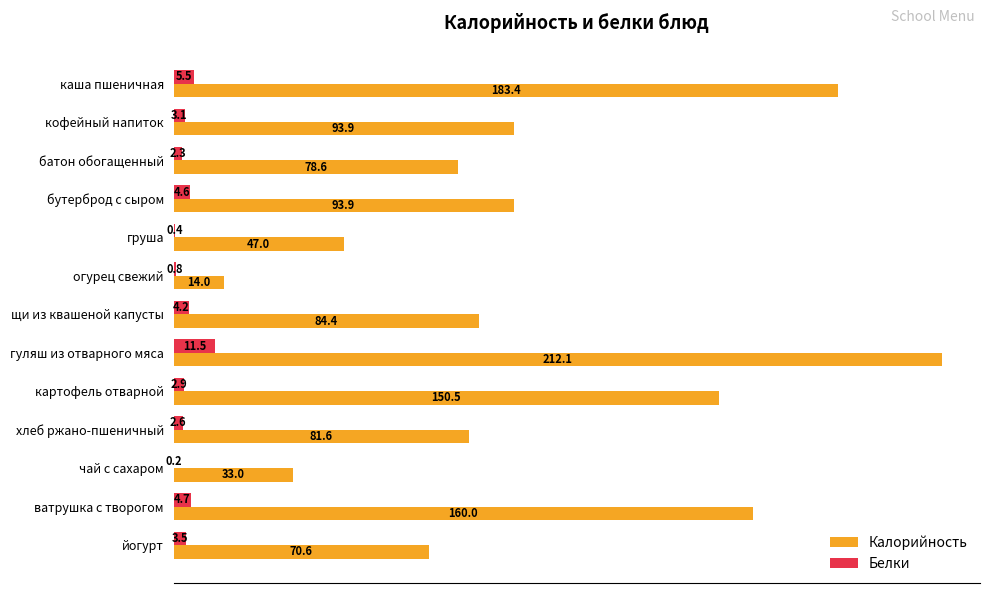

The Калорийность series shows 84.4 at щи из квашеной капусты. True or false?

True